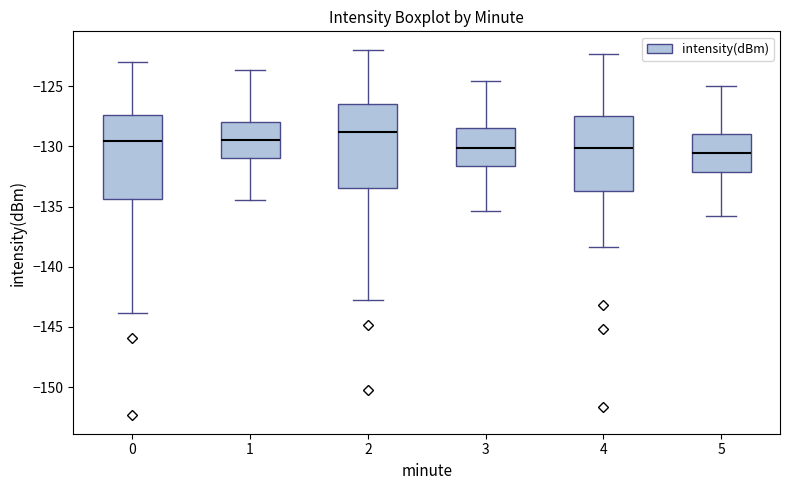

Where does the lower whisker of the box at x = 0 end on the y-axis? The values are not printed on the chart, so give them approximately, as read against the axis.

-144.0